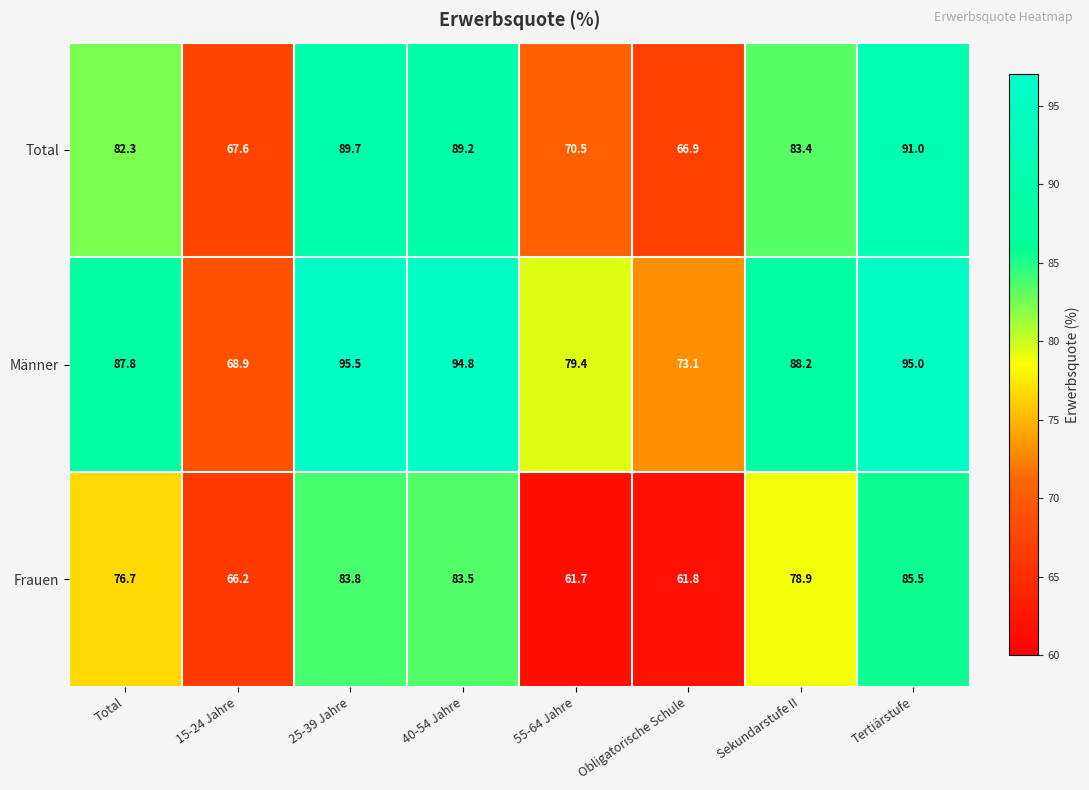

Reading right to left, list all the values displayed in this chart.

Total: 91.0	83.4	66.9	70.5	89.2	89.7	67.6	82.3
Männer: 95.0	88.2	73.1	79.4	94.8	95.5	68.9	87.8
Frauen: 85.5	78.9	61.8	61.7	83.5	83.8	66.2	76.7